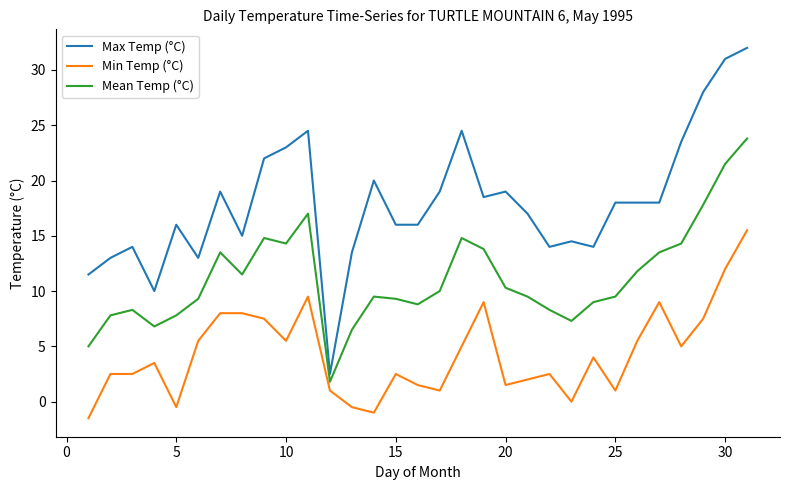

Which series has the largest total across all categories?

Max Temp (°C)